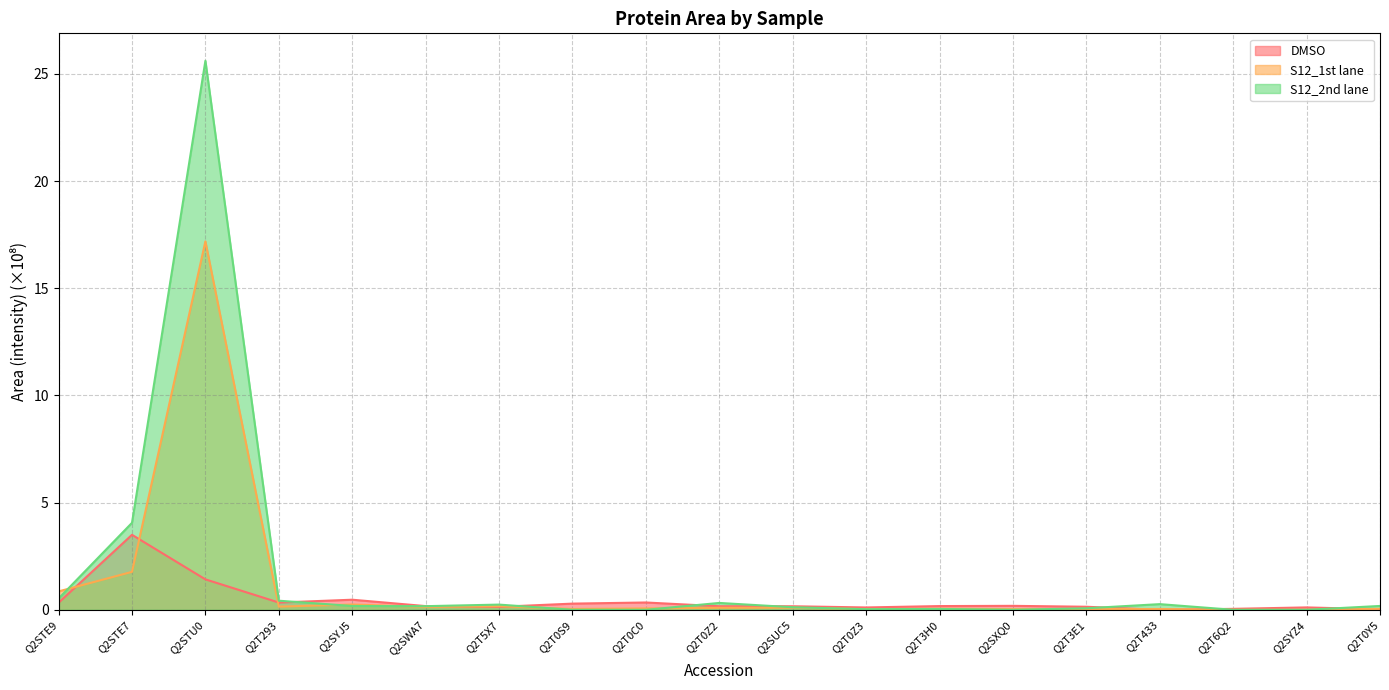

At which category is the sum across all series the highest?

Q2STU0